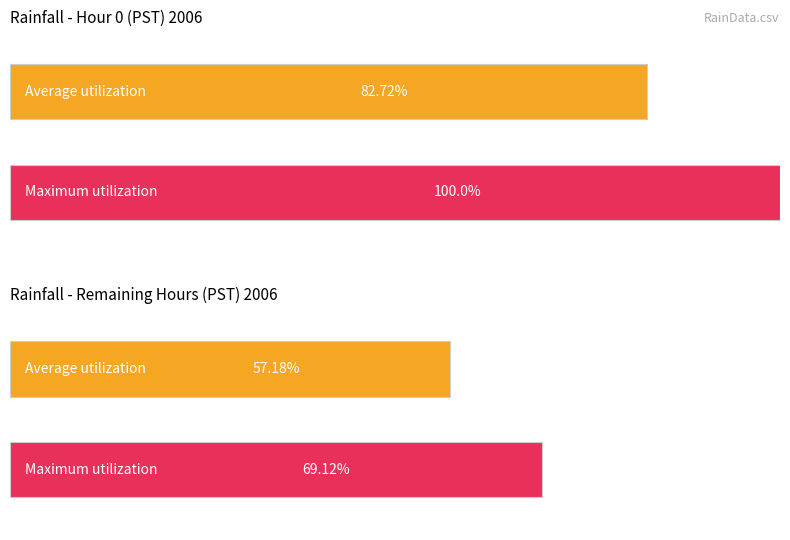

Are the bars grouped side by side (vs. stacked)?

Yes